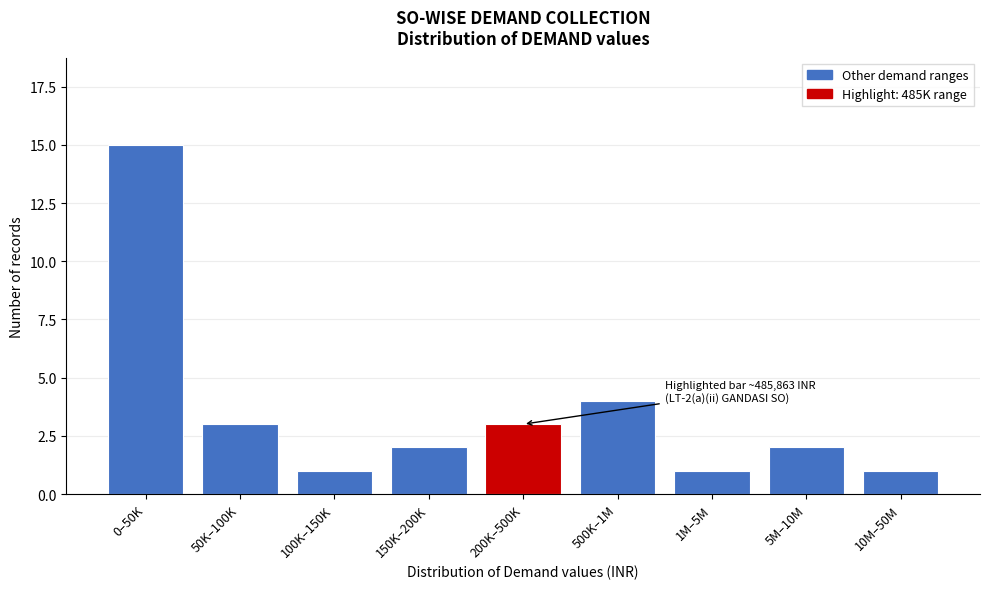

Reading right to left, extract all data points from this chart.

10M–50M=1	5M–10M=2	1M–5M=1	500K–1M=4	200K–500K=3	150K–200K=2	100K–150K=1	50K–100K=3	0–50K=15